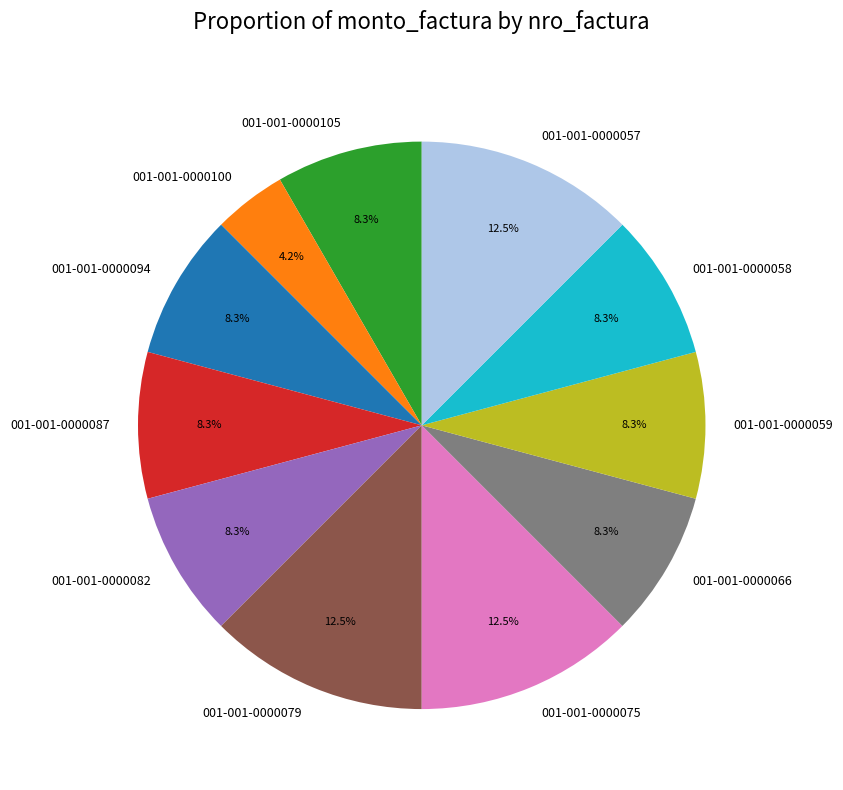

Does any single category account for the majority?

No